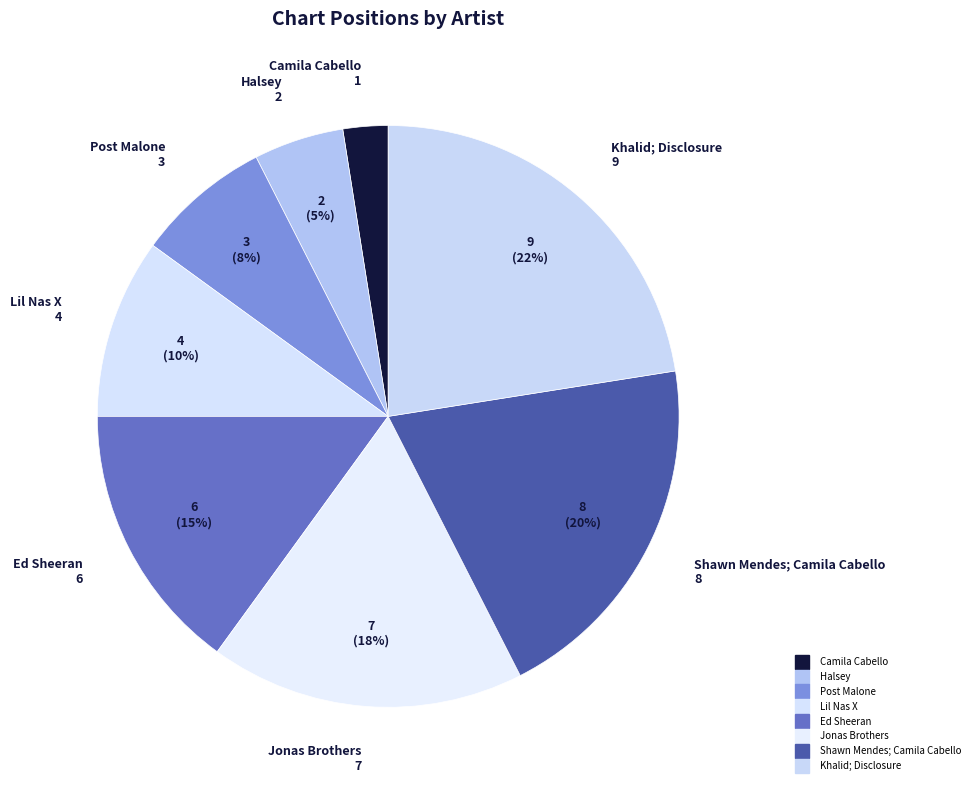

To the nearest percent, what portion does Shawn Mendes; Camila Cabello represent?

20%